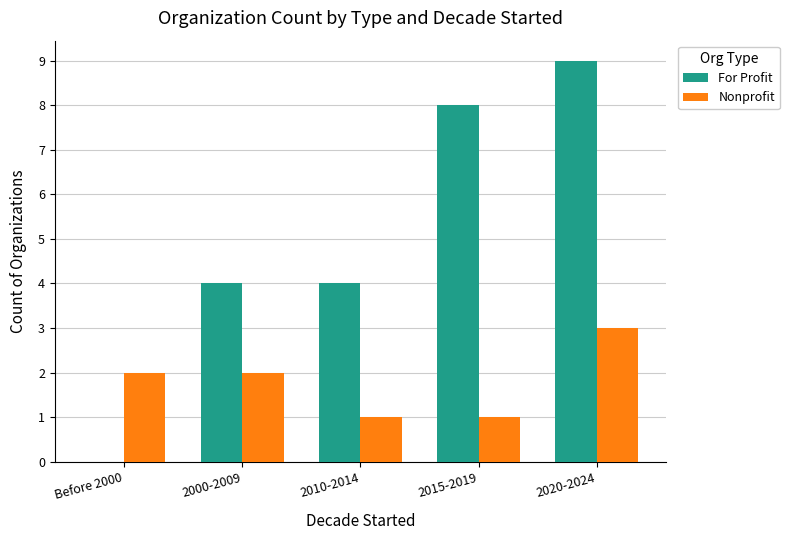

Which series has the largest range (max minus min)?

For Profit